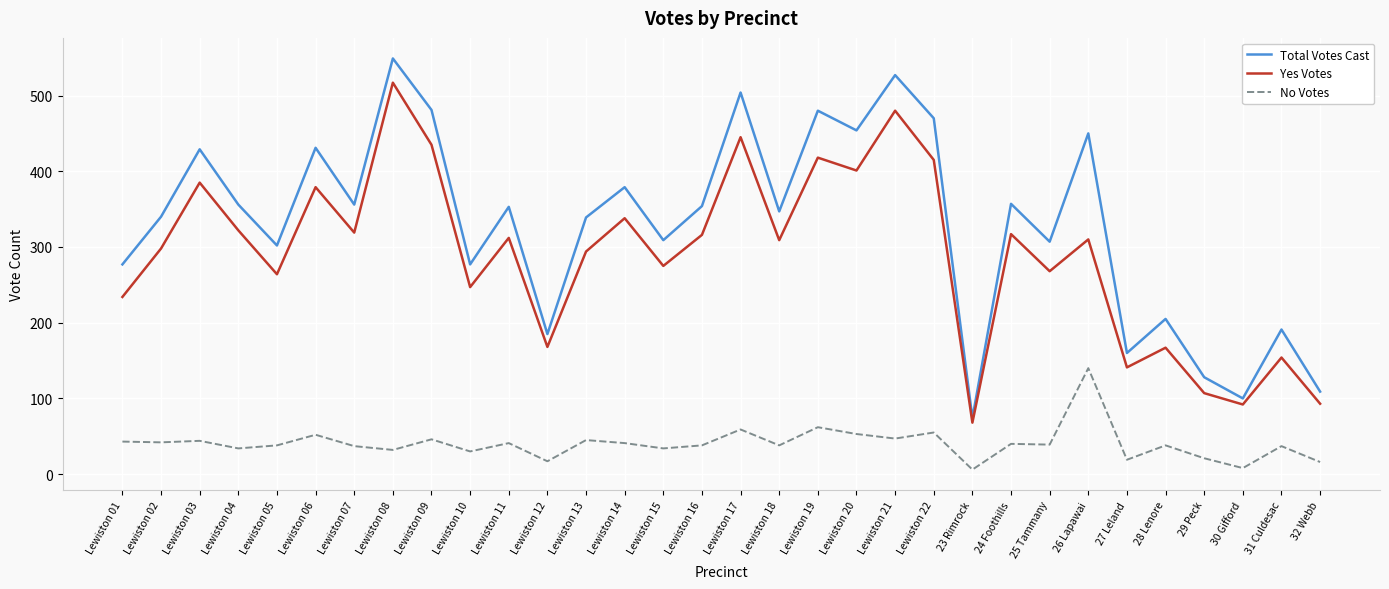

At which category is the sum across all series the highest?

Lewiston 08